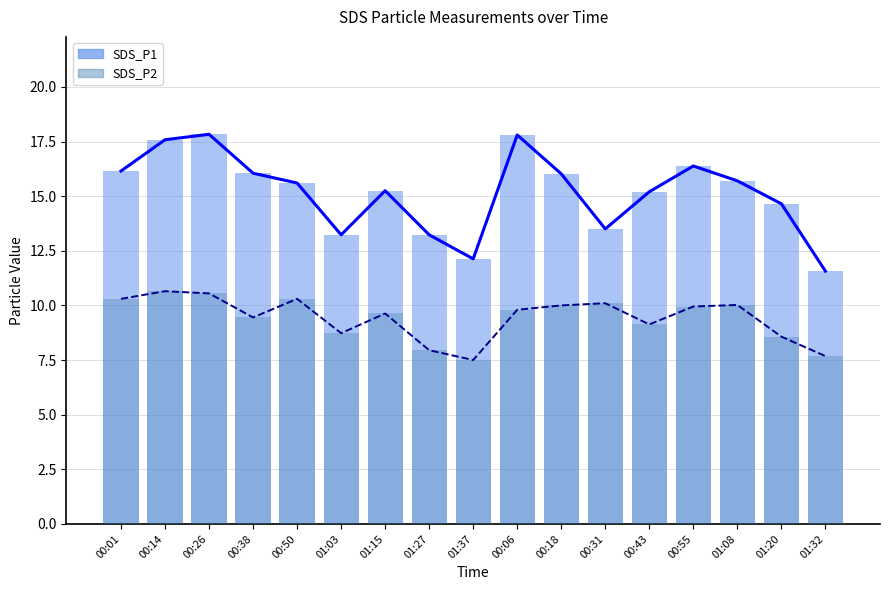

What is the difference between the highest and lowest values at 01:27?

5.3